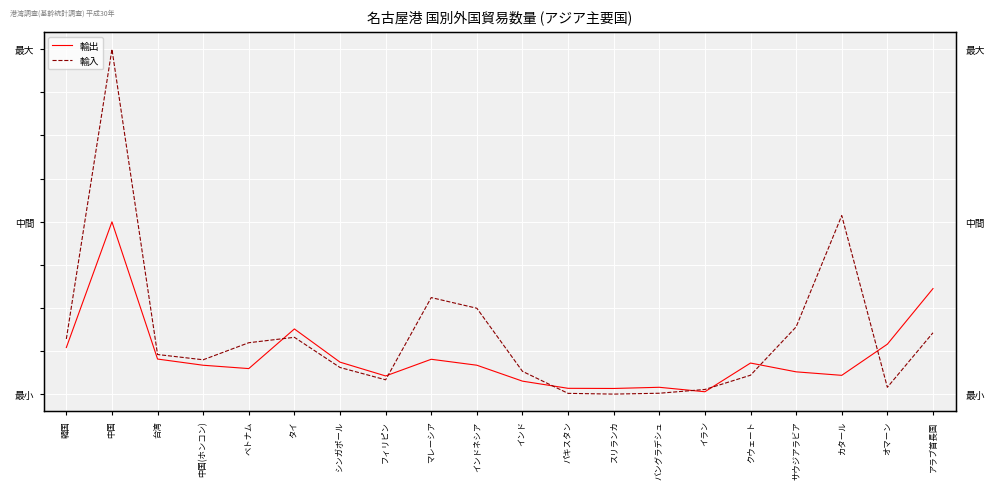

Rank the categories by 輸出 value from lowest to highest.

イラン, スリランカ, パキスタン, バングラデシュ, インド, フィリピン, カタール, サウジアラビア, ベトナム, 中国(ホンコン), インドネシア, クウェート, シンガポール, マレーシア, 台湾, 韓国, オマーン, タイ, アラブ首長国, 中国